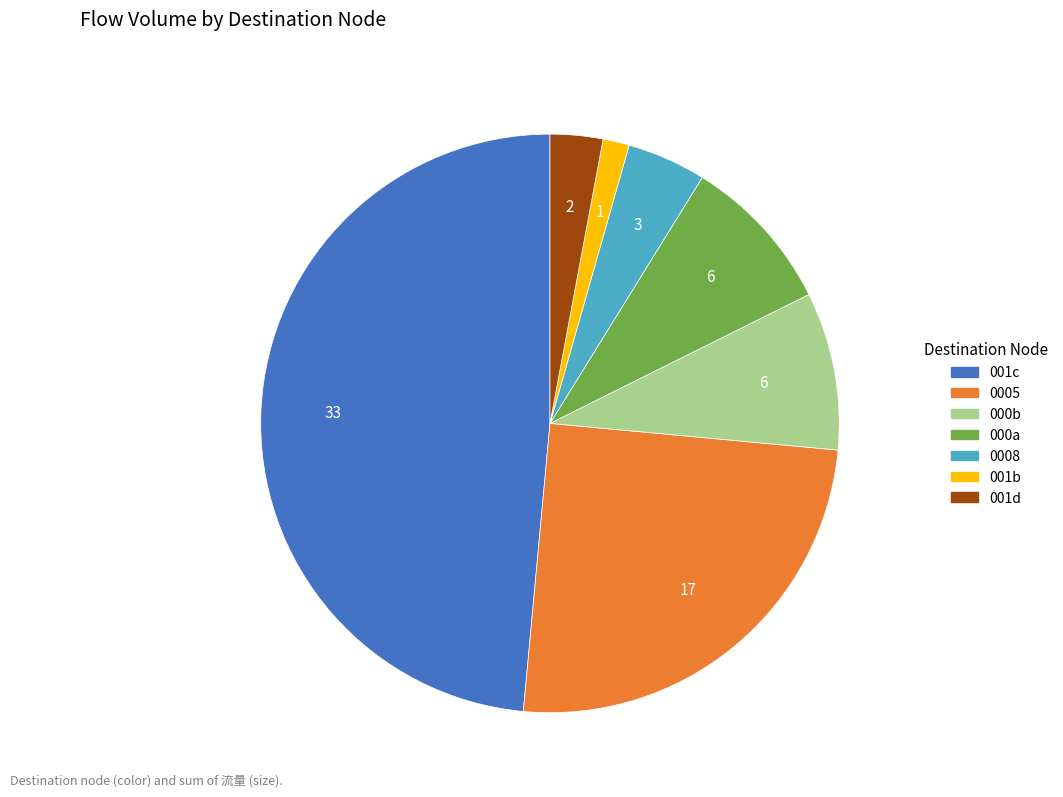

Is there any slice that represents more than half of the pie?

No